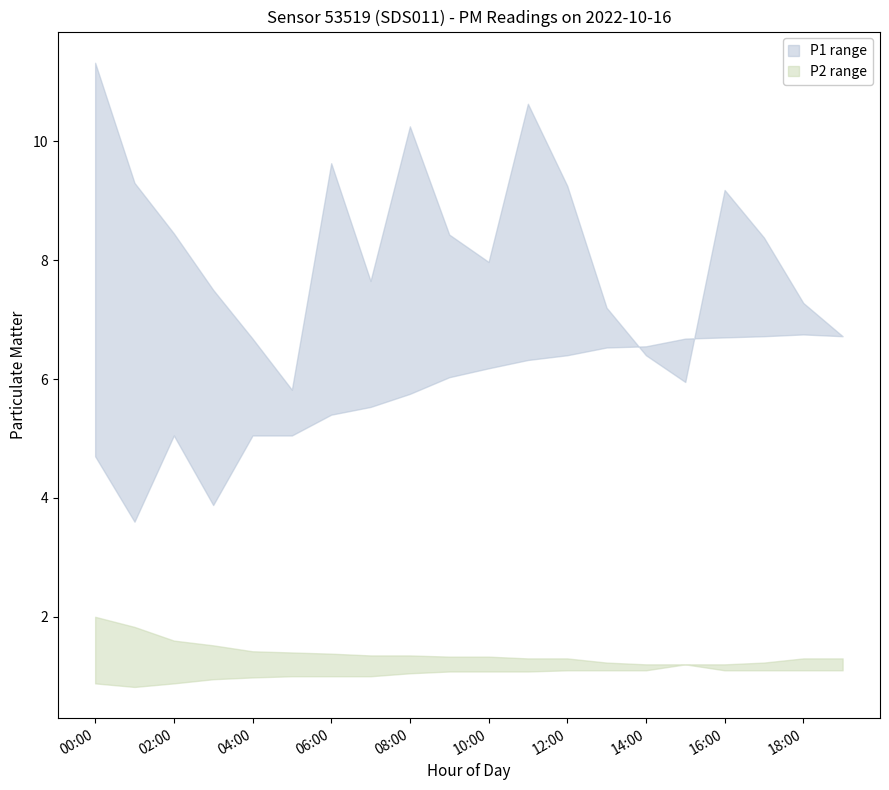

What is the value of the P1_upper point at the 9th from the left?

10.2